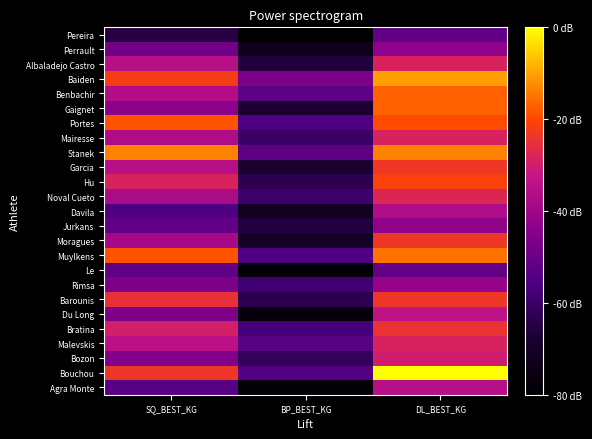

At which category is the sum across all series the highest?

DL_BEST_KG